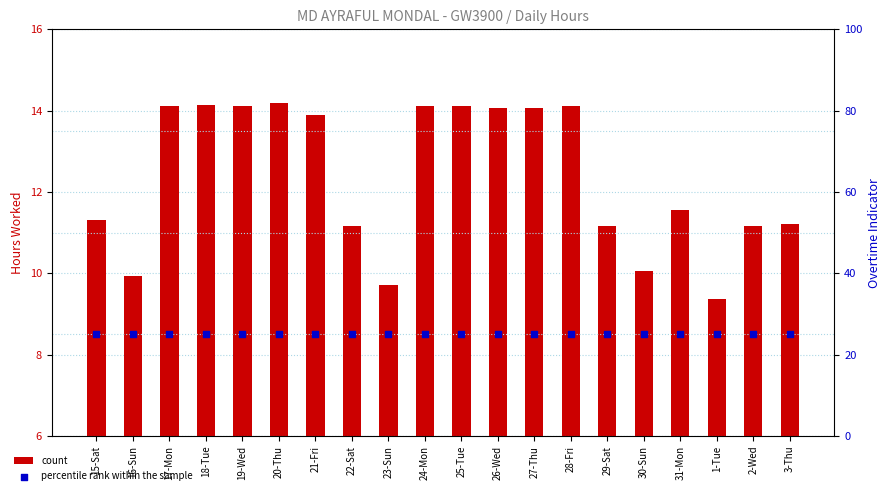

Which series contains the highest Y value?

percentile rank within the sample